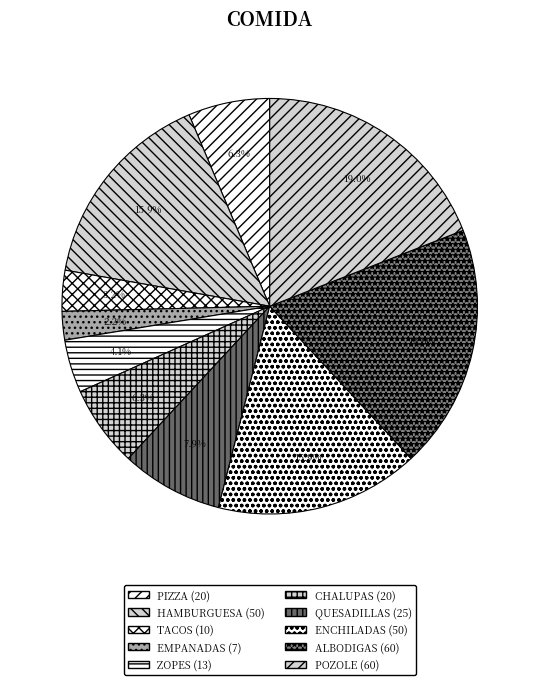

Between CHALUPAS and HAMBURGUESA, which is larger?

HAMBURGUESA